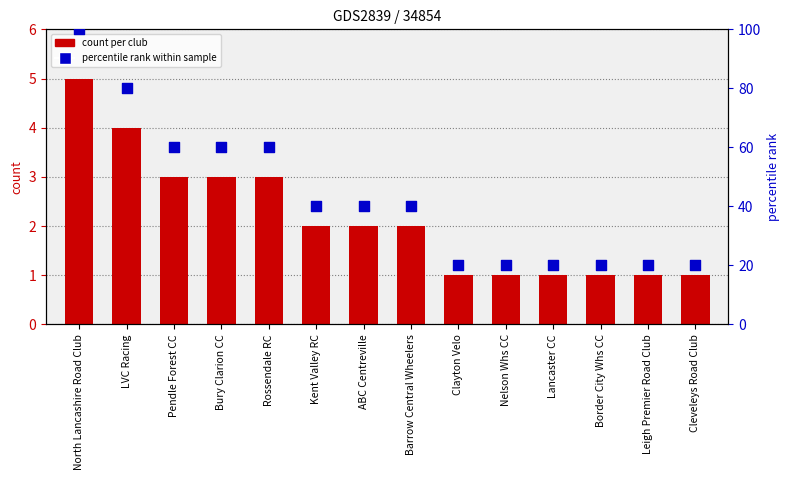

At how many categories does at least one series exceed 78?

2